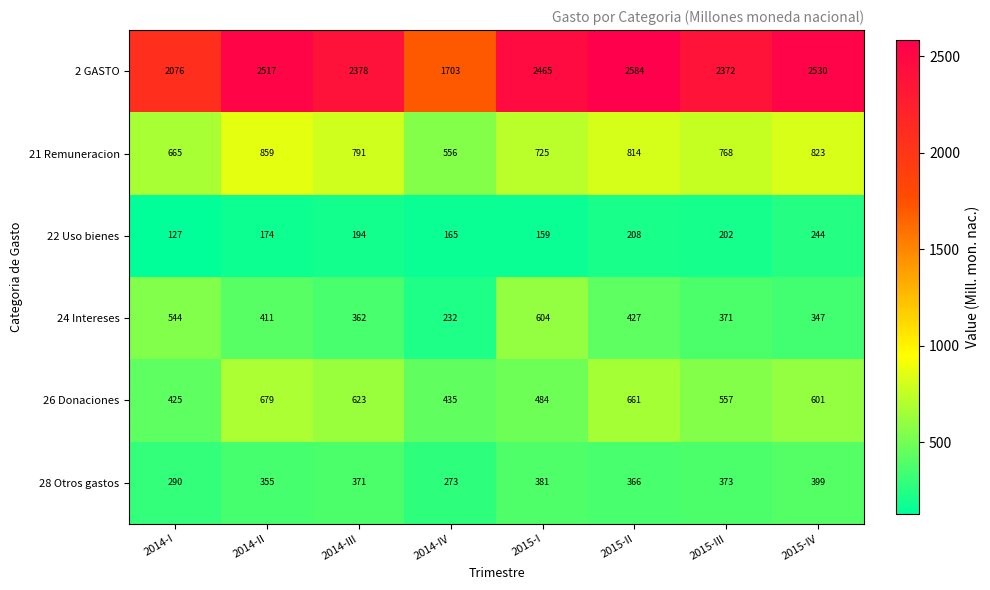

How many series are shown in this chart?

6